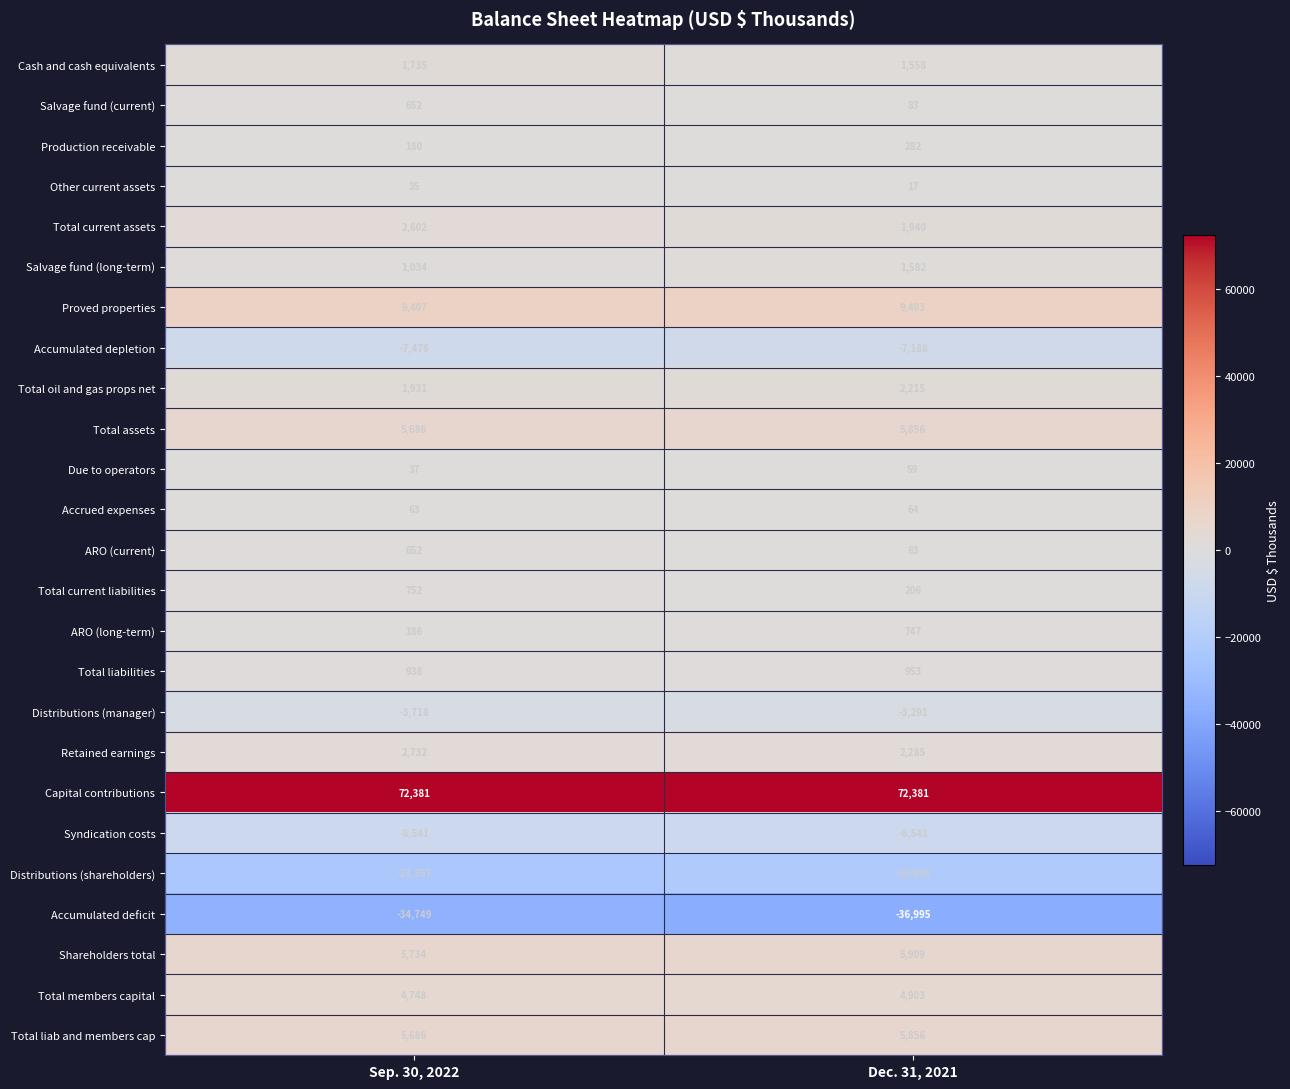

What is the spread (max minus min) of values at Dec. 31, 2021?

109376